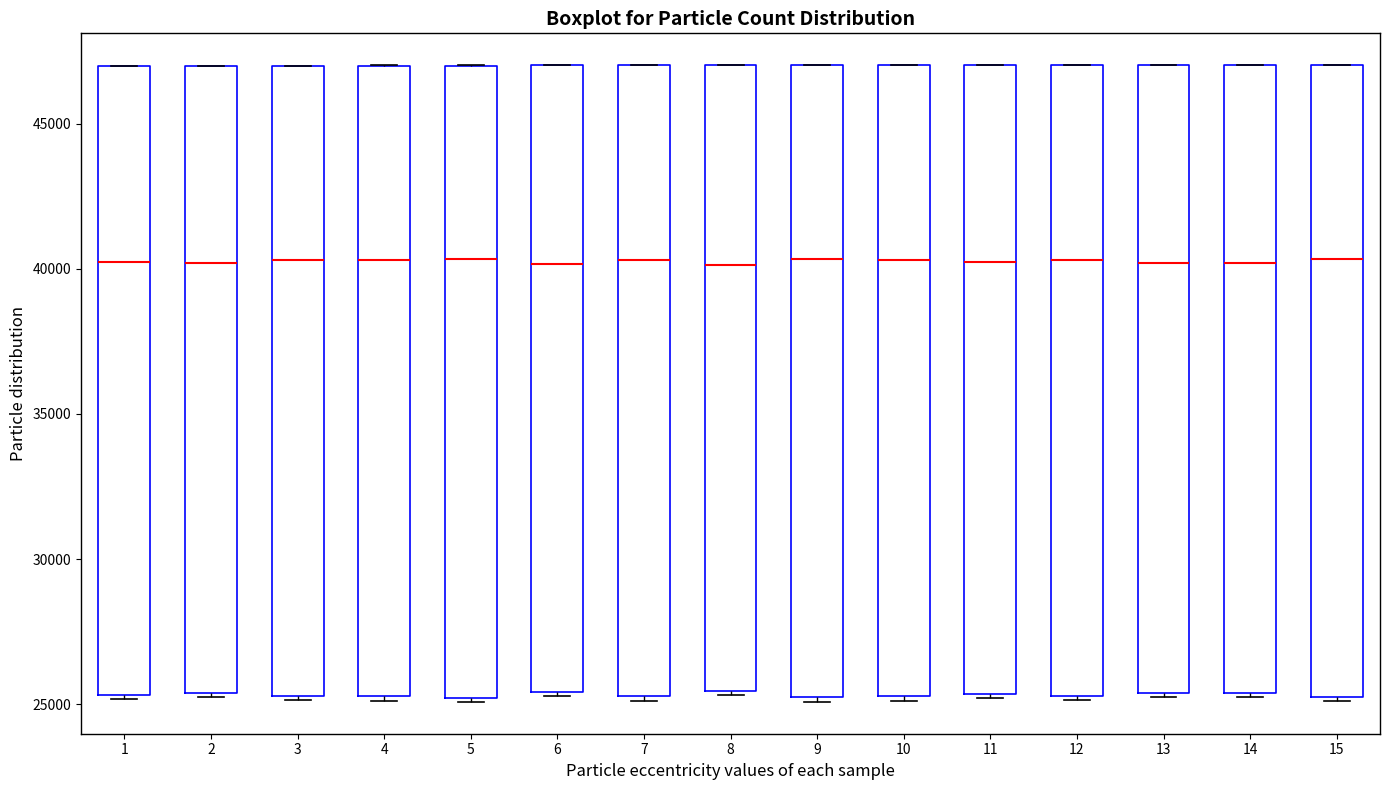

Where does the median line of the box at x = 4 sit on the y-axis? The values are not printed on the chart, so give them approximately, as read against the axis.

40500